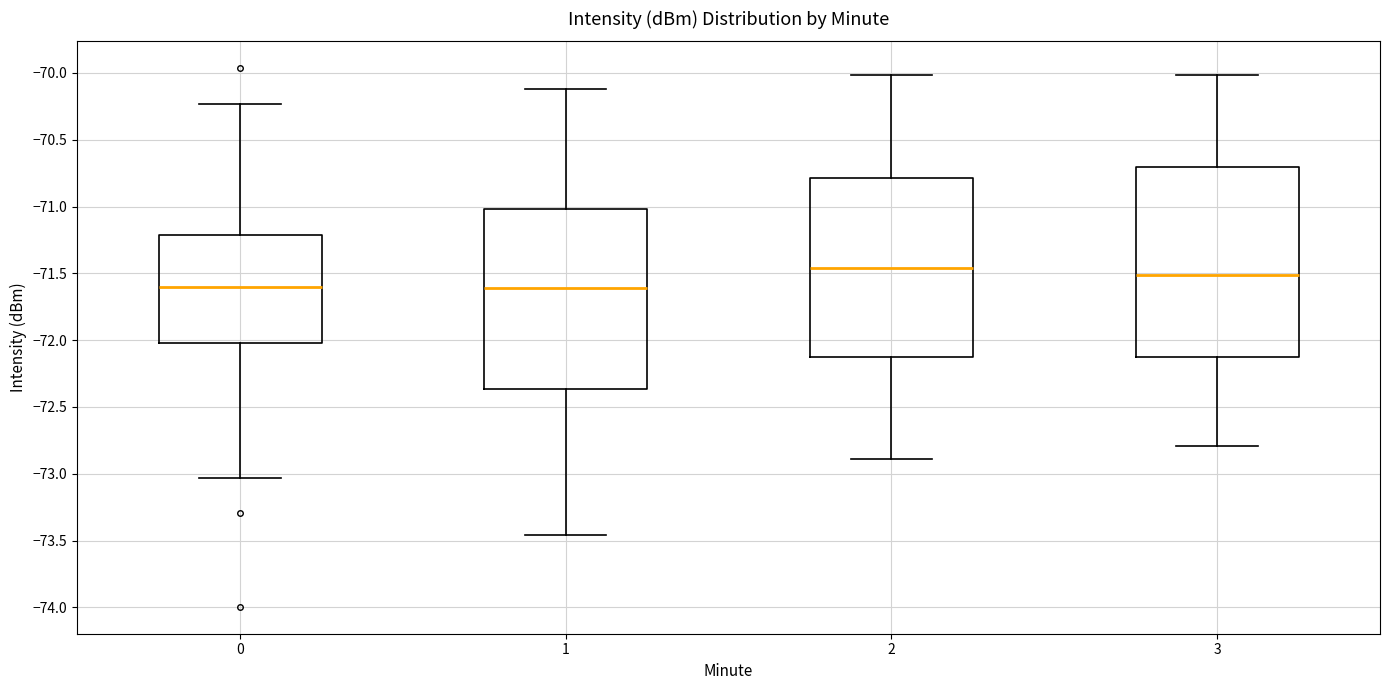

Where does the lower whisker of the box at x = 0 end on the y-axis? The values are not printed on the chart, so give them approximately, as read against the axis.

-73.05